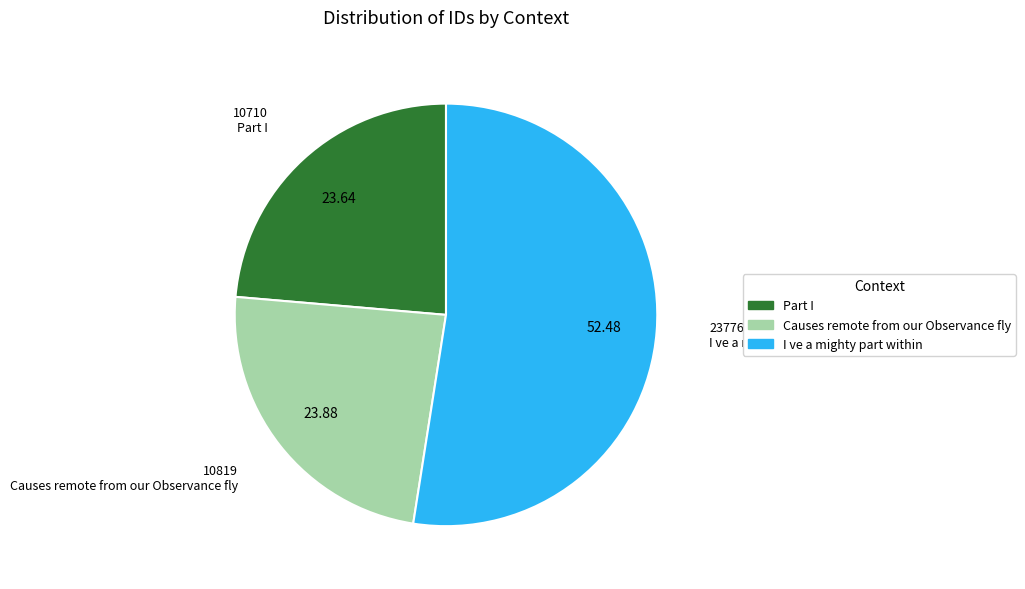

Which slice is the largest?

I ve a mighty part within